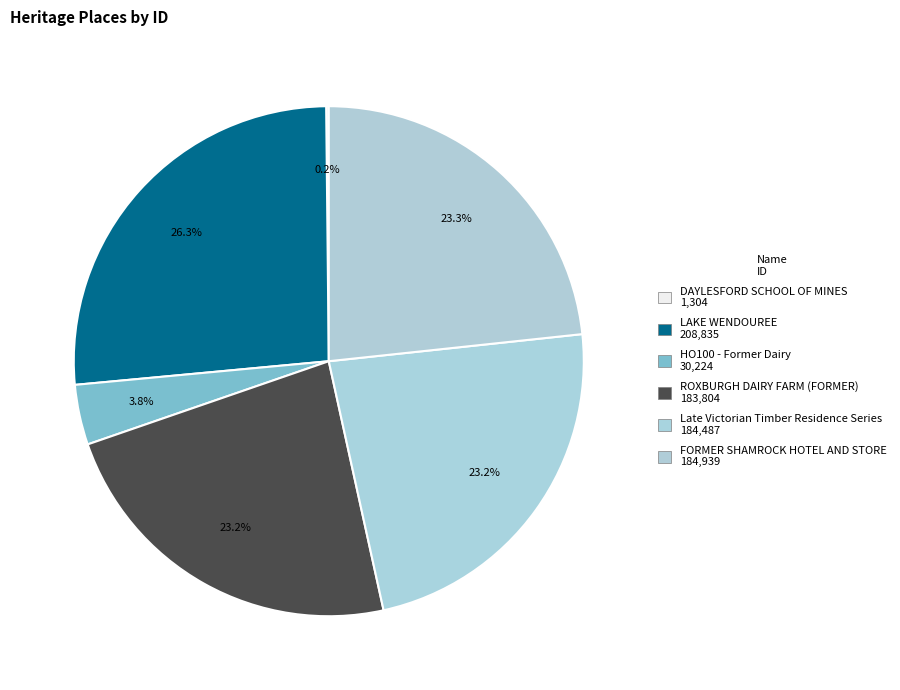

Do Late Victorian Timber Residence Series and HO100 - Former Dairy together represent more than half of the pie?

No